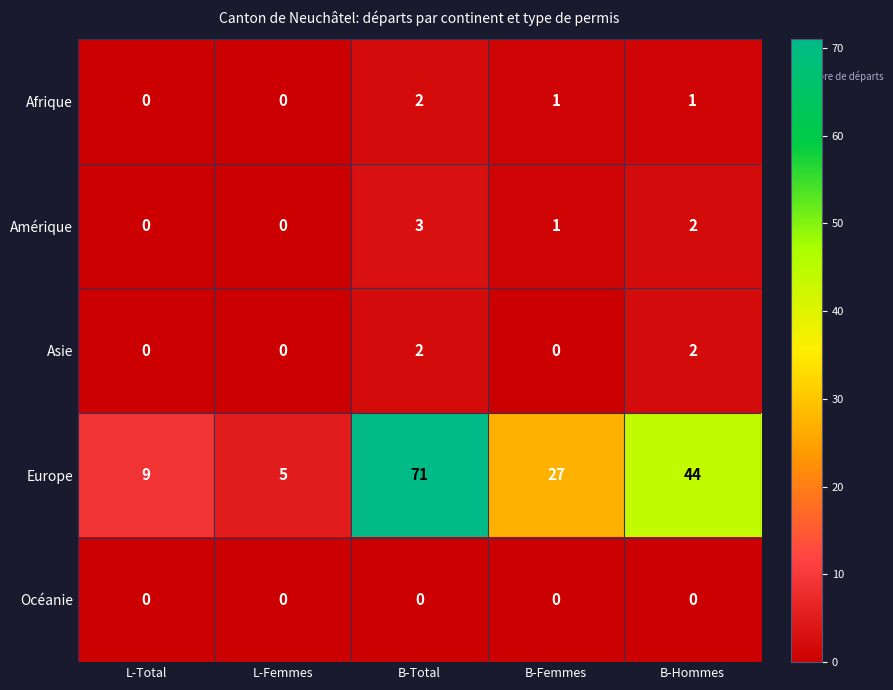

What is the difference between the highest and lowest values at L-Total?

9